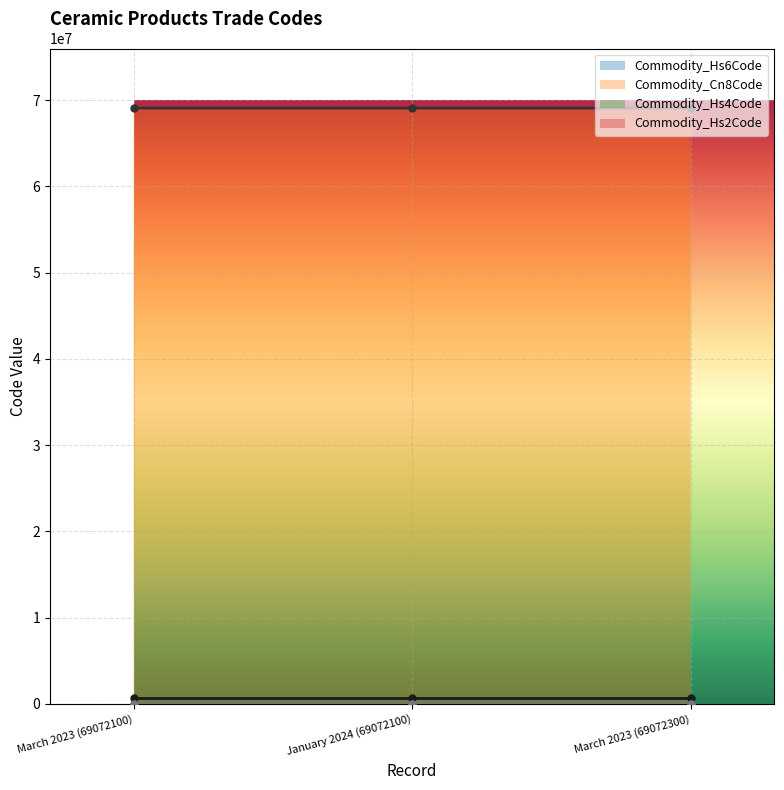

Reading left to right, extract all data points from this chart.

Commodity_Hs6Code: March 2023 (69072100)=69072100	January 2024 (69072100)=69072100	March 2023 (69072300)=69072300
Commodity_Cn8Code: March 2023 (69072100)=690721	January 2024 (69072100)=690721	March 2023 (69072300)=690723